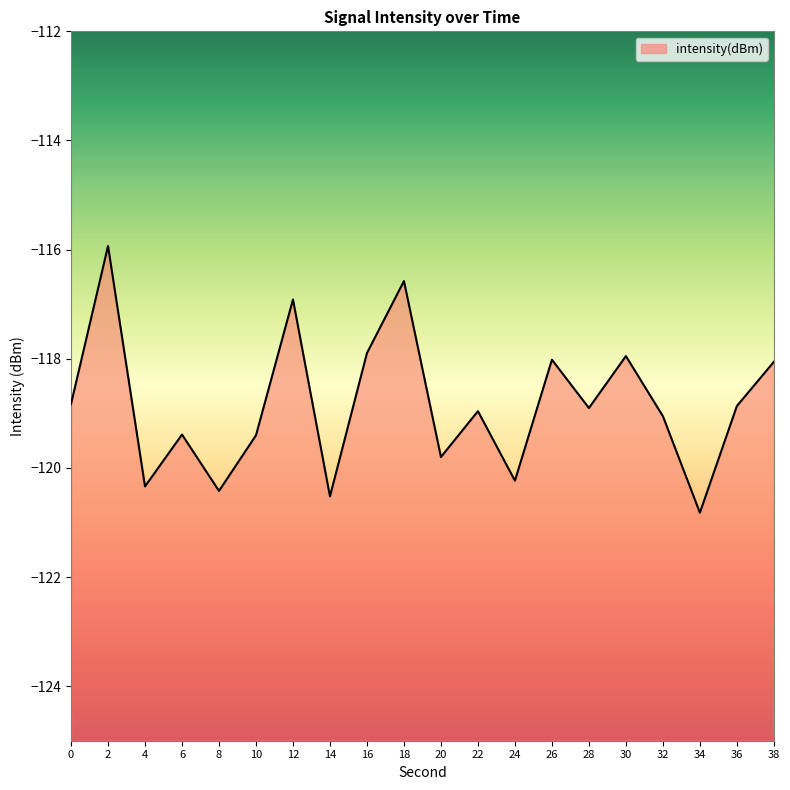

At which label is the value closest to -118?

26